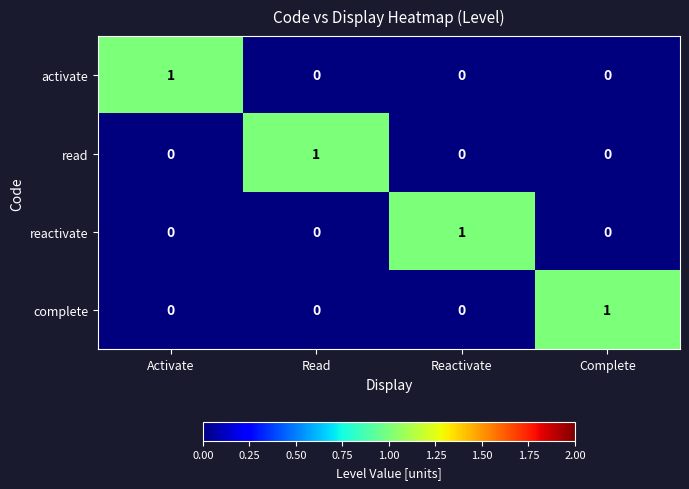

What is the total value across all series at Activate?

1